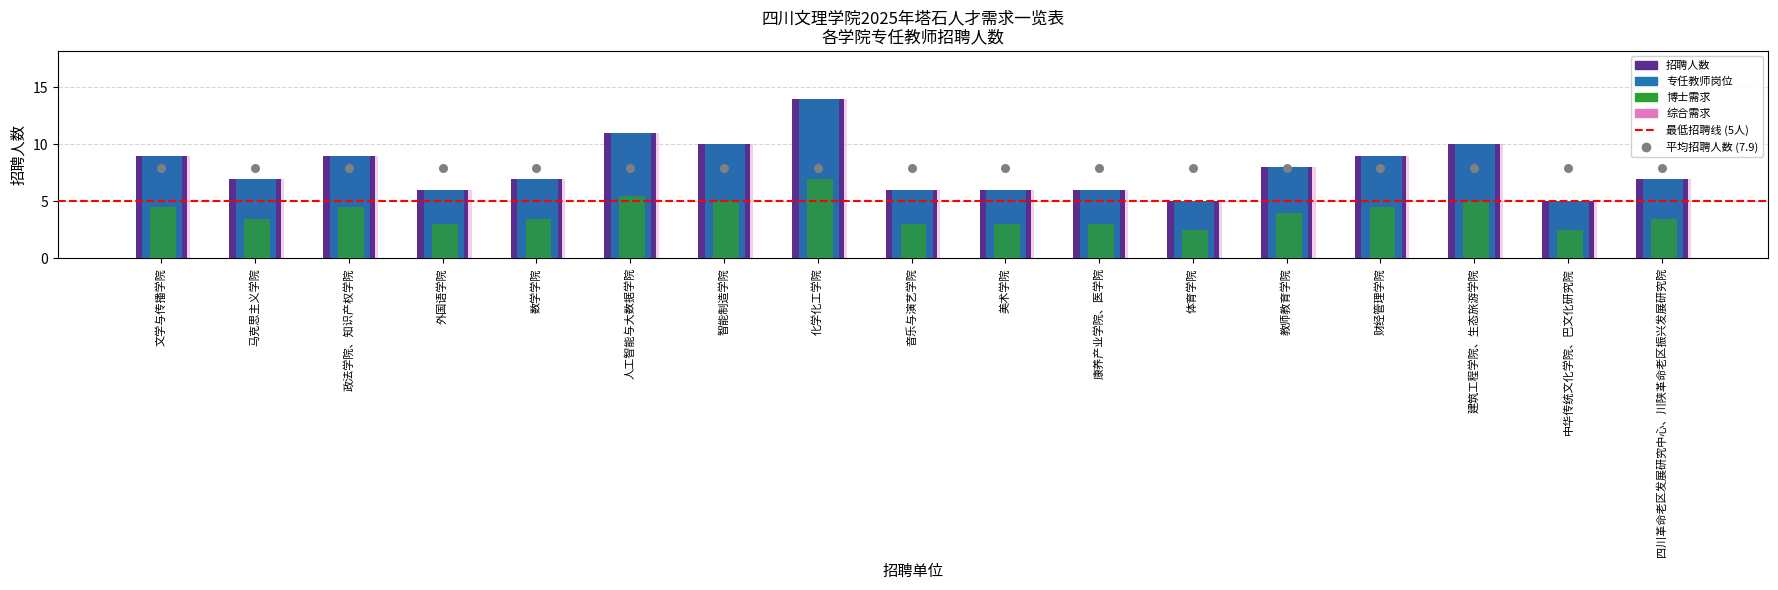

Between 政法学院、知识产权学院 and 四川革命老区发展研究中心、川陕革命老区振兴发展研究院, which is larger?

政法学院、知识产权学院